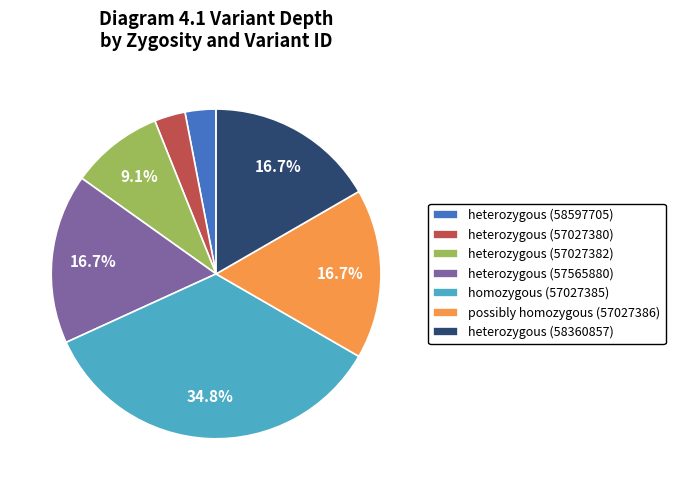

Which slice is the largest?

homozygous (57027385)